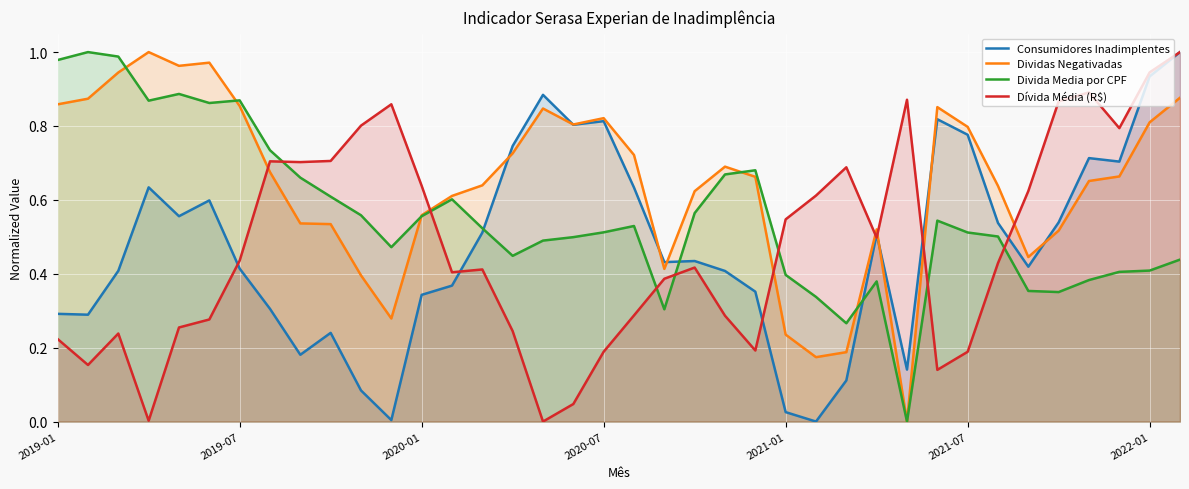

True or false: Consumidores Inadimplentes has more than 2 interior local peaks.

True